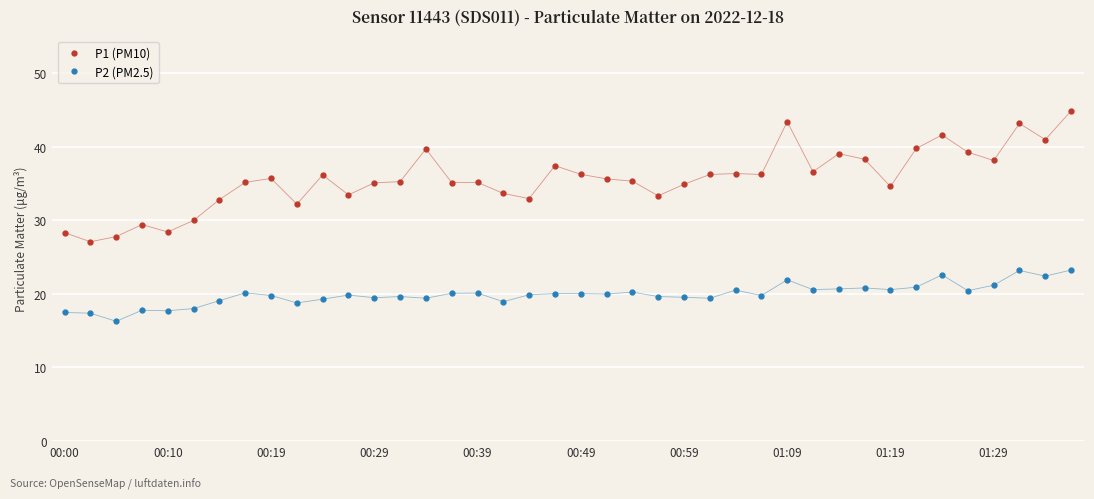

What is the lowest value of the P1 (PM10) series?

27.1